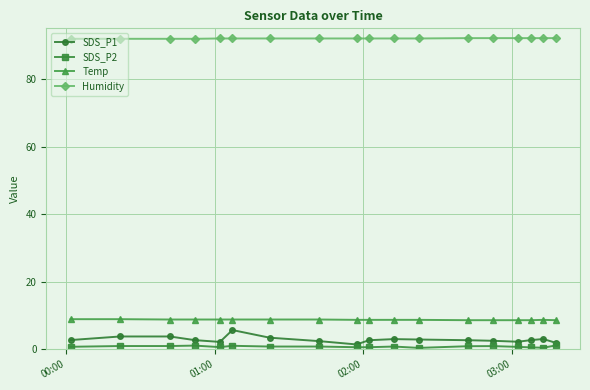

Which series has the widest spread of values?

SDS_P1